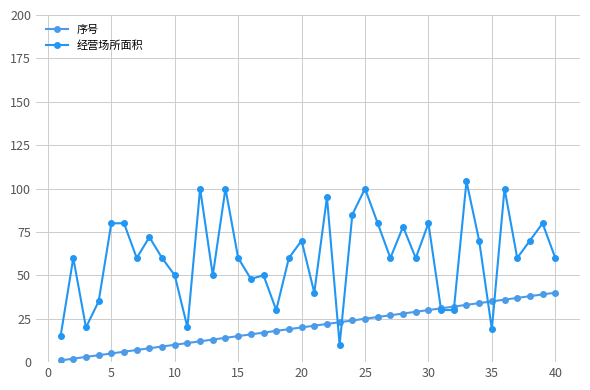

List the series in order of their overall mean, lowest first.

序号, 经营场所面积